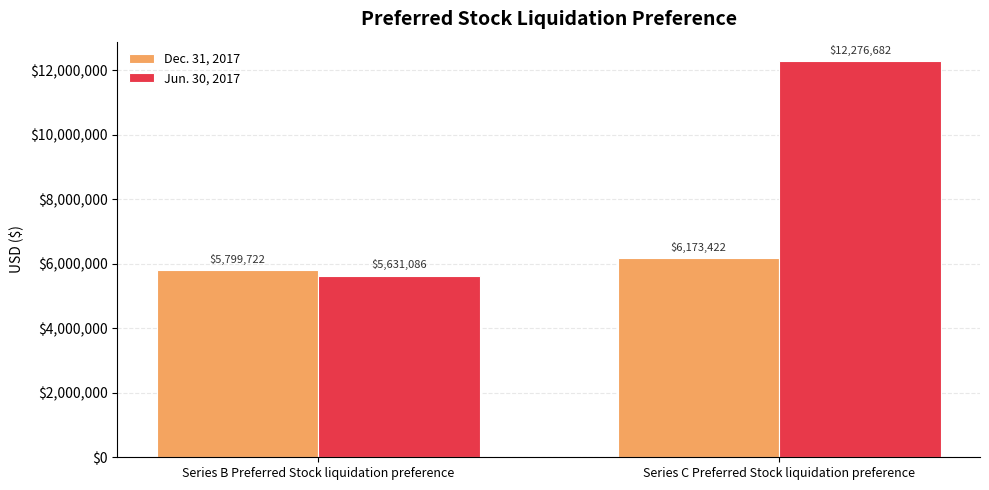

Count the number of data series in this chart.

2